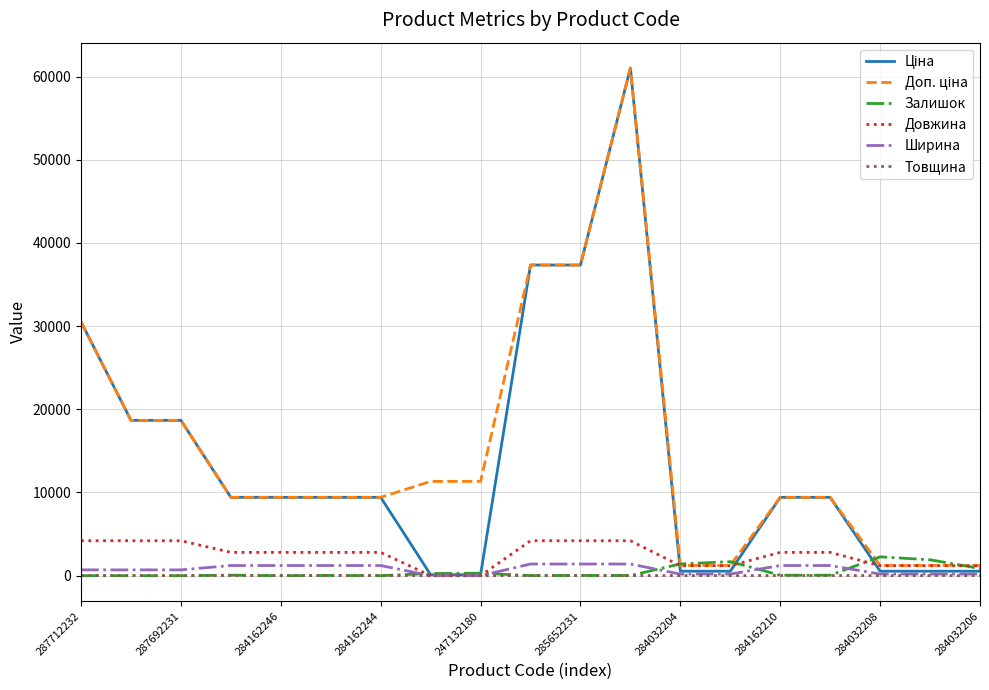

What is the greatest value displayed?

61024.7